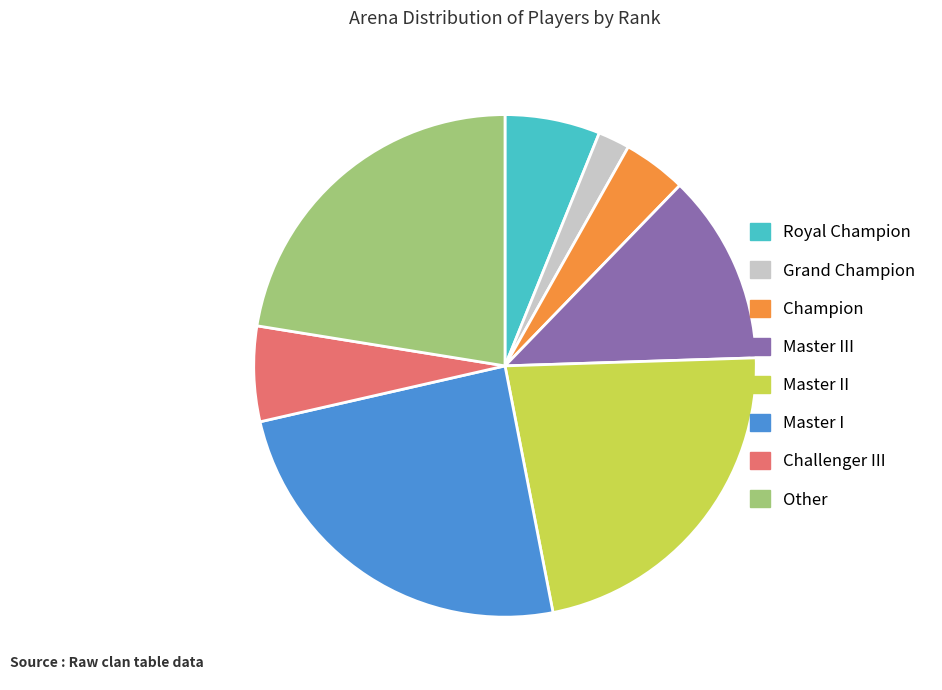

What is the ratio of the value at Challenger III to the value at Grand Champion?

3.0